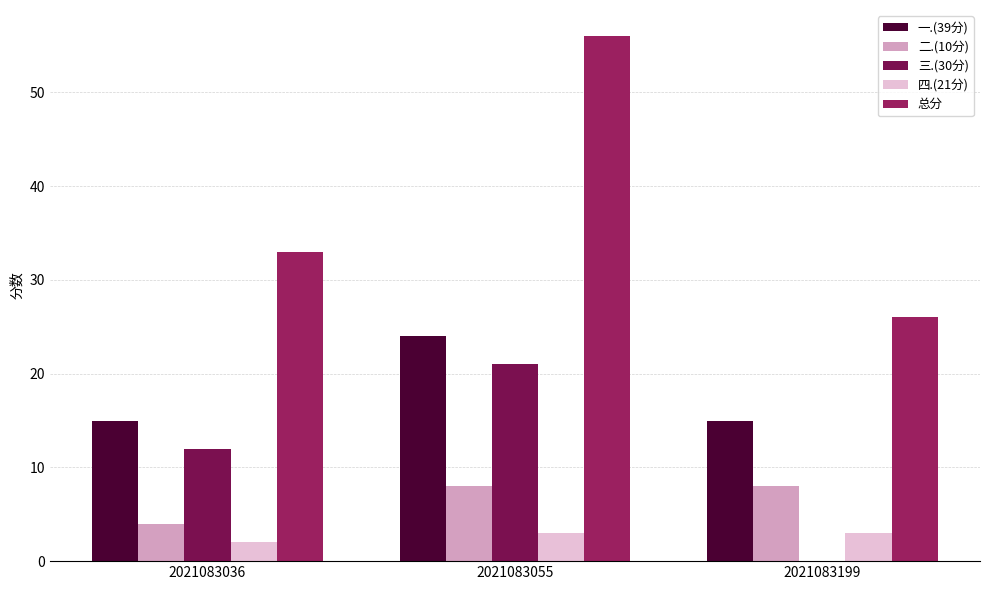

What is the value of the 二.(10分) bar at the 2nd from the left?

8